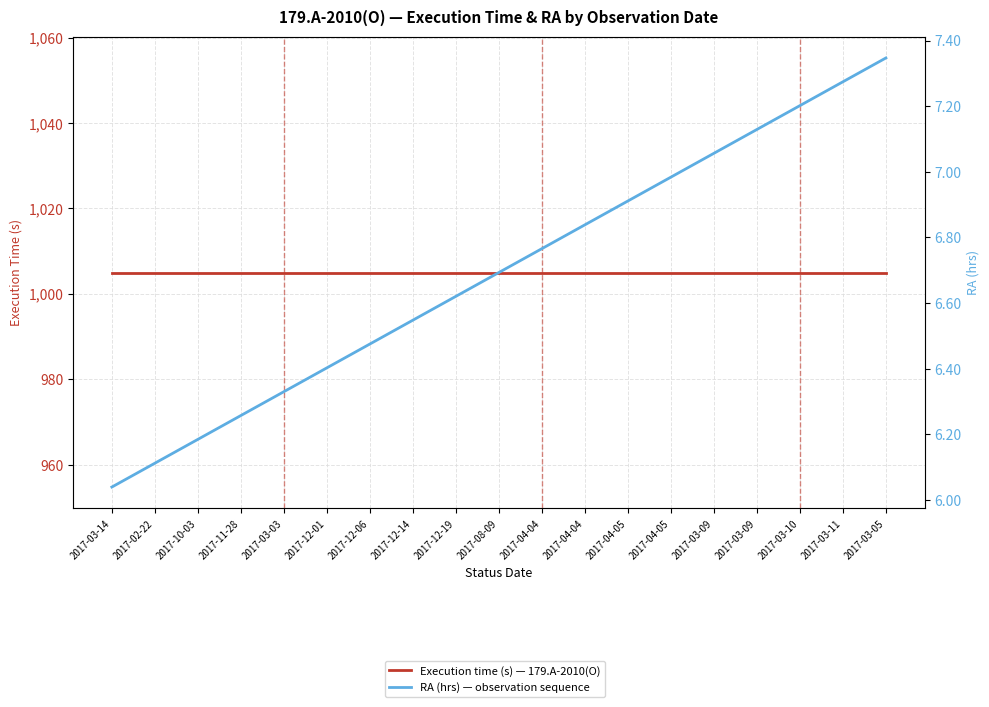

Which label corresponds to the smallest value in the chart?

2017-03-14